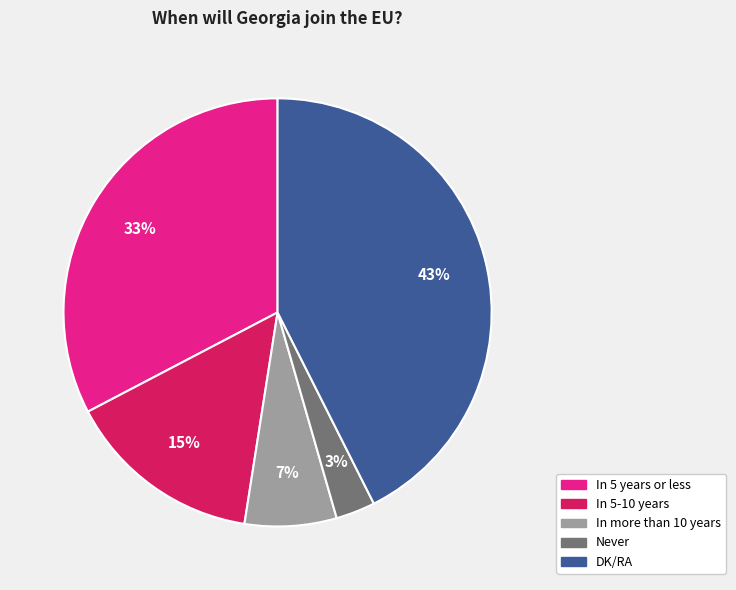

The In 5-10 years slice represents 15% of the pie. True or false?

True